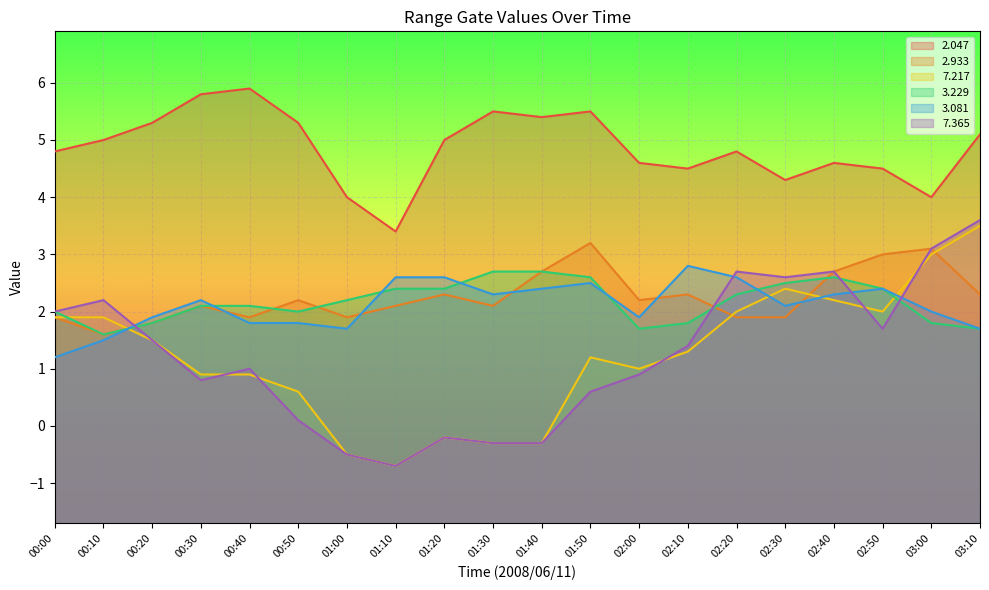

Is it true that   7.365 equals 2.7 at 02:50?

False